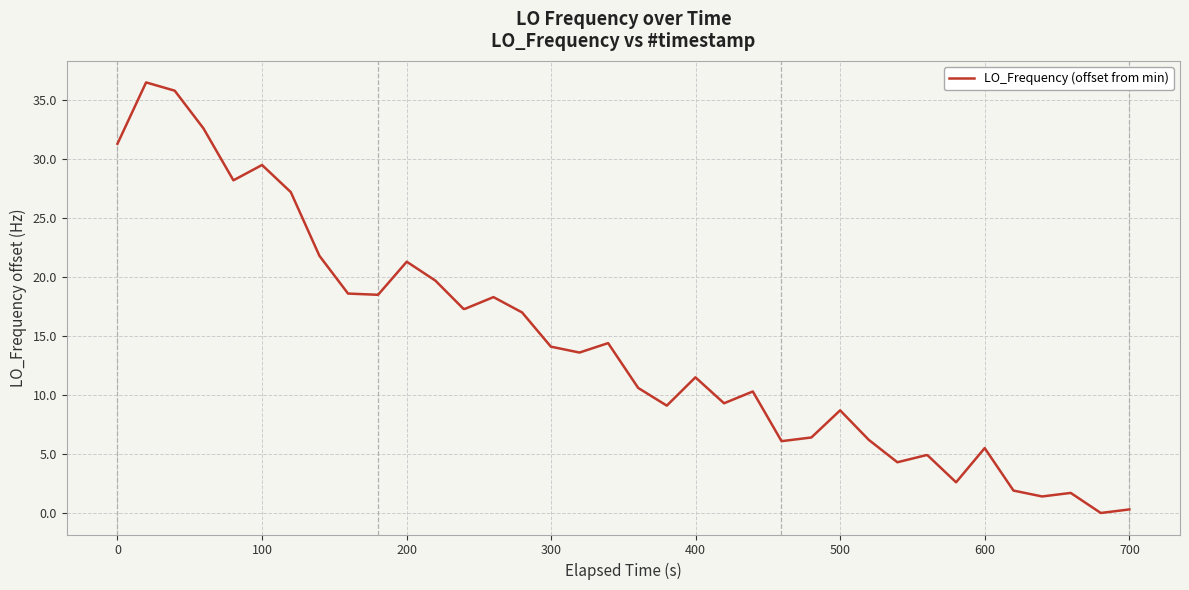

What is the greatest value displayed?

36.5